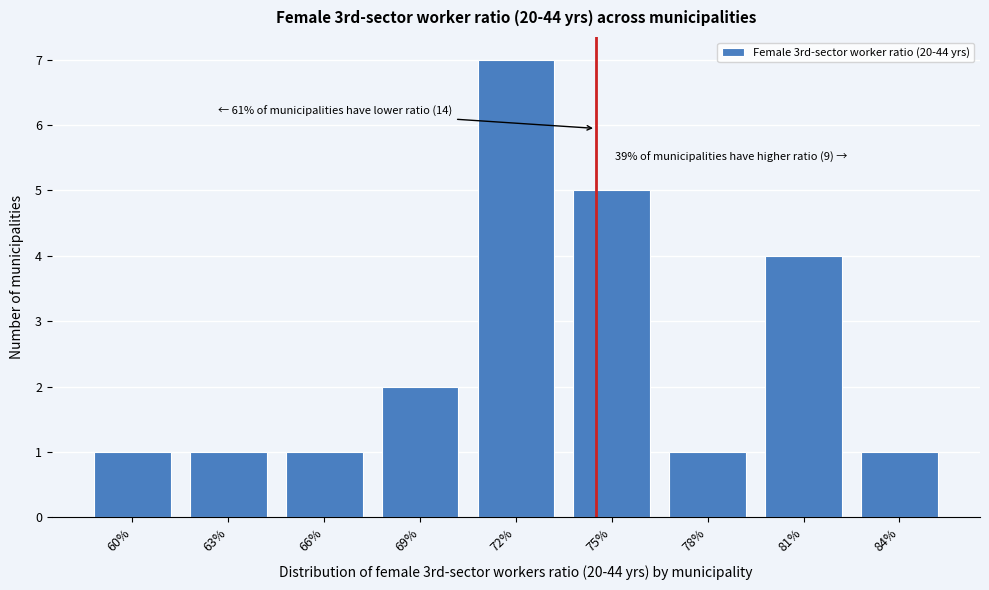

Reading left to right, transcribe all the data shown in this chart.

1	1	1	2	7	5	1	4	1